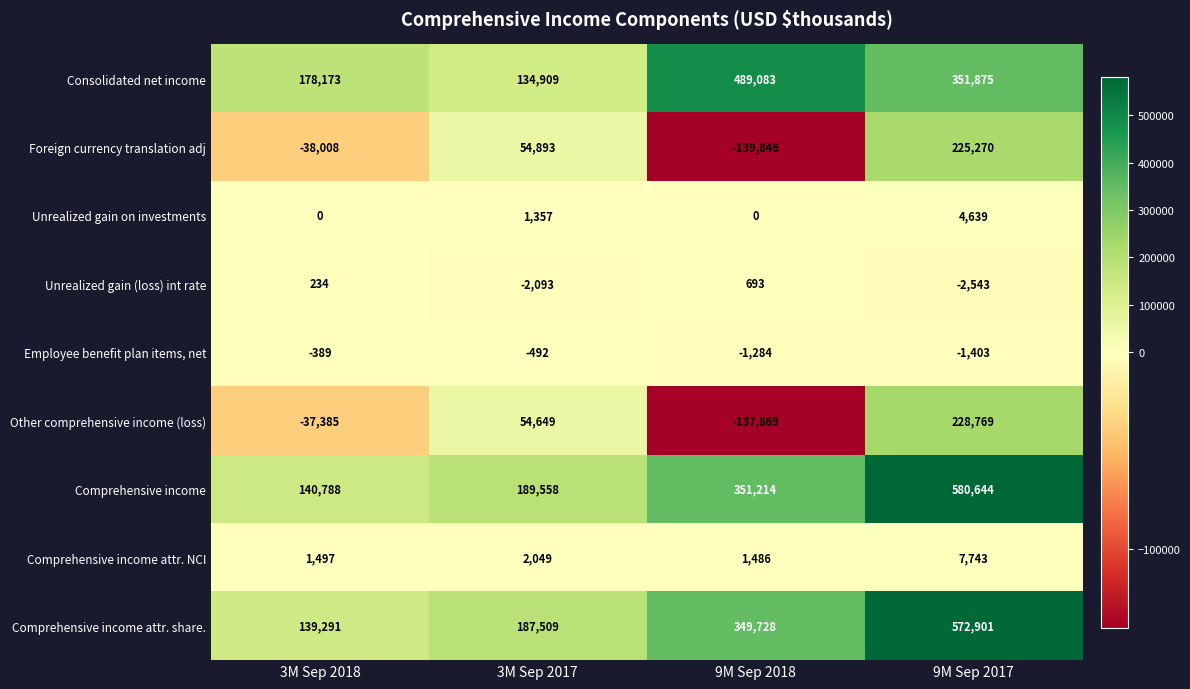

What is the sum of all Comprehensive income attr. share. values?

1249429